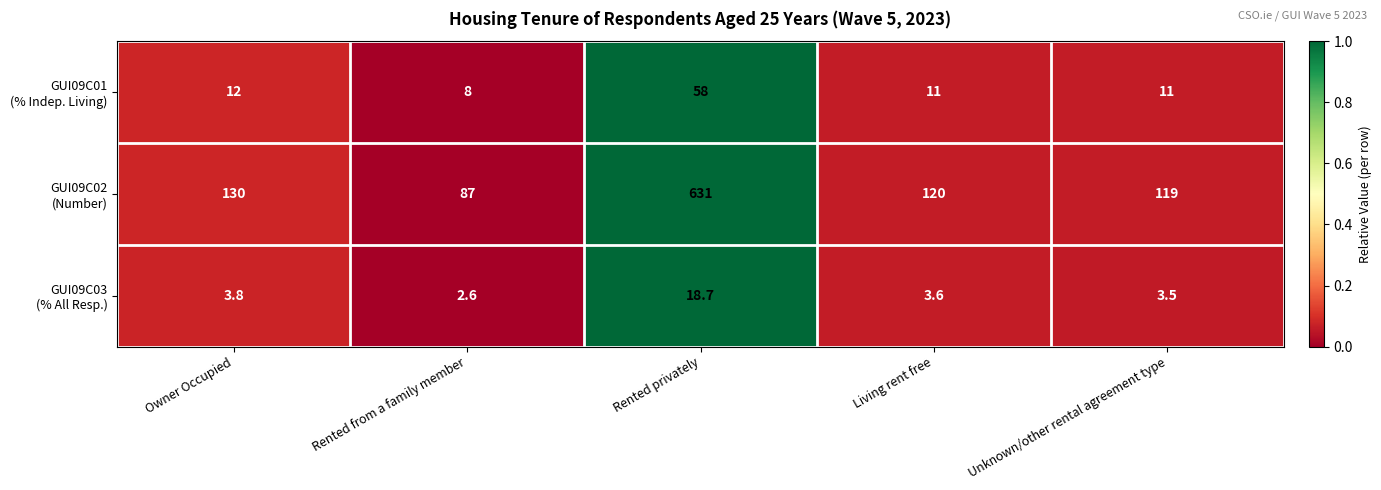

What is the maximum value shown in the chart?

631.0